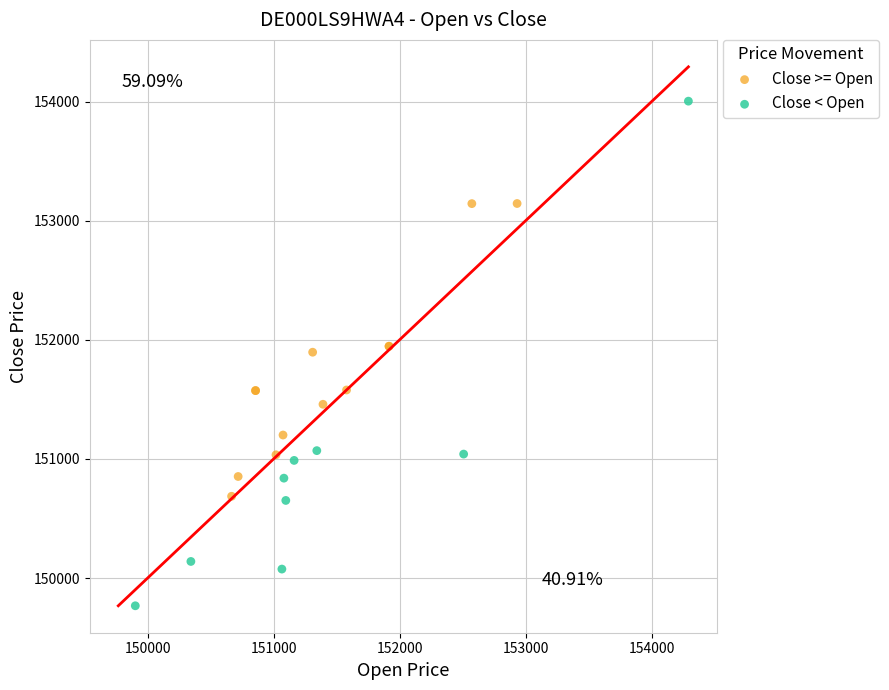

Which series contains the highest Y value?

Close < Open